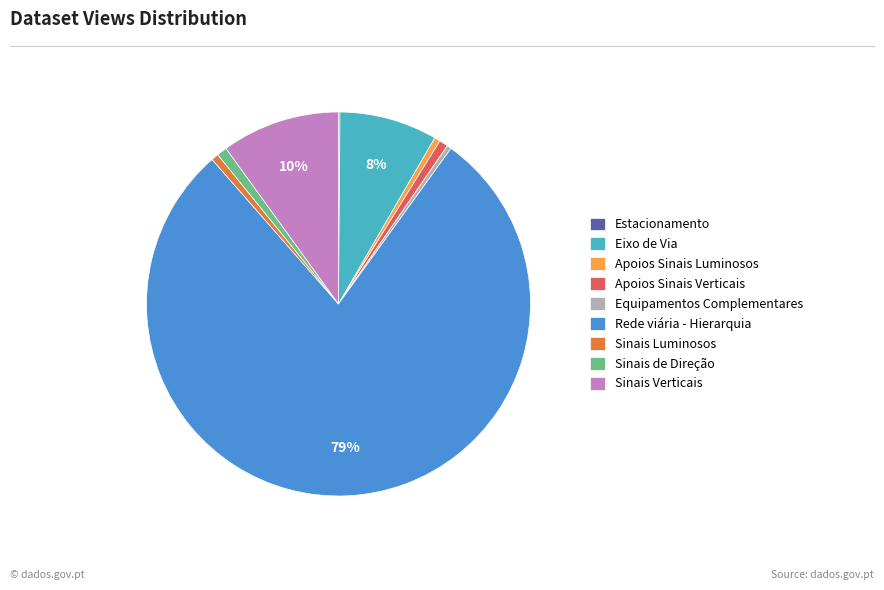

Is there a majority slice in this chart?

Yes